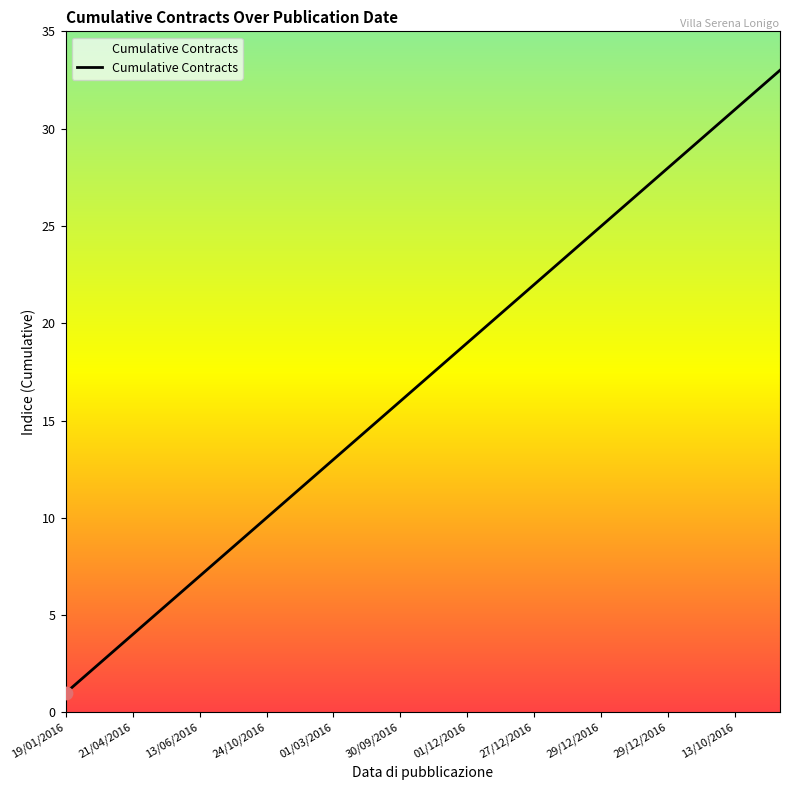

What is the maximum value shown in the chart?

33